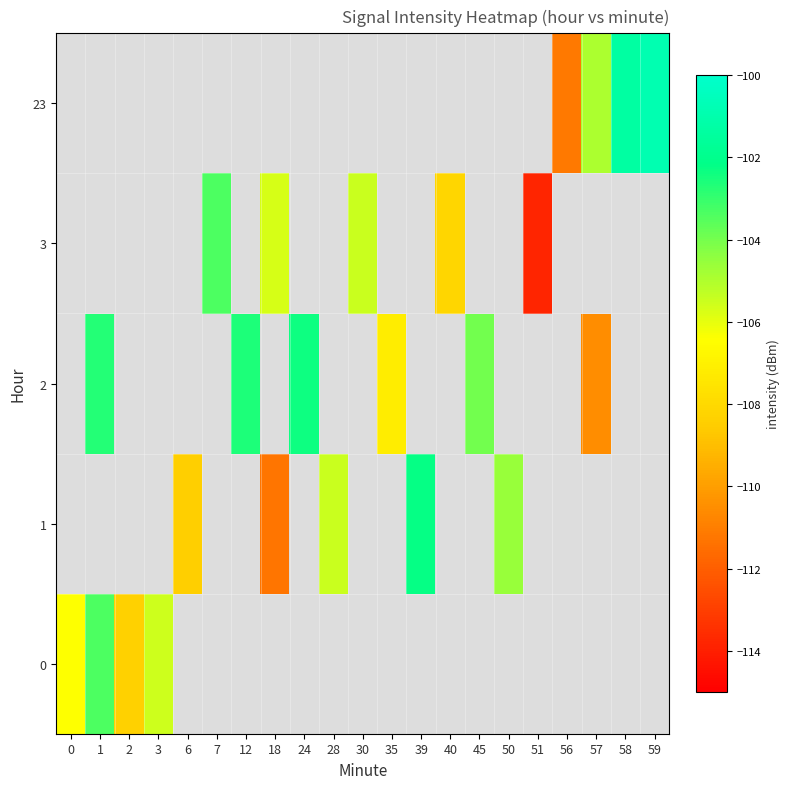

How many data points in 3 are above -105?

1